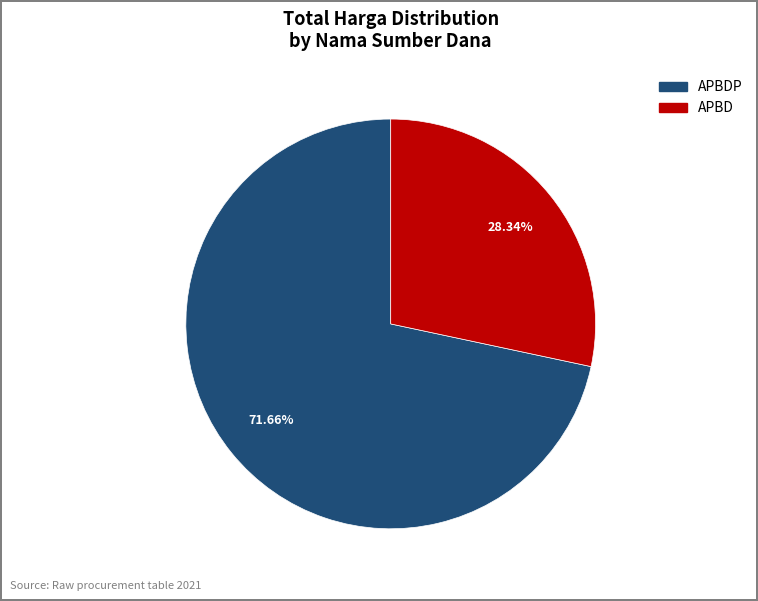

Does any single category account for the majority?

Yes